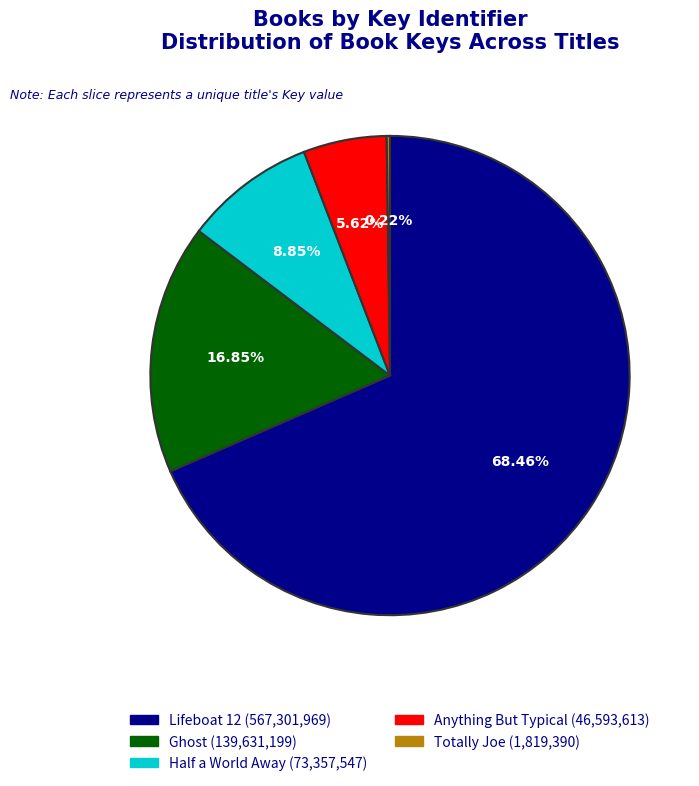

Is the sum of Ghost and Half a World Away greater than half?

No